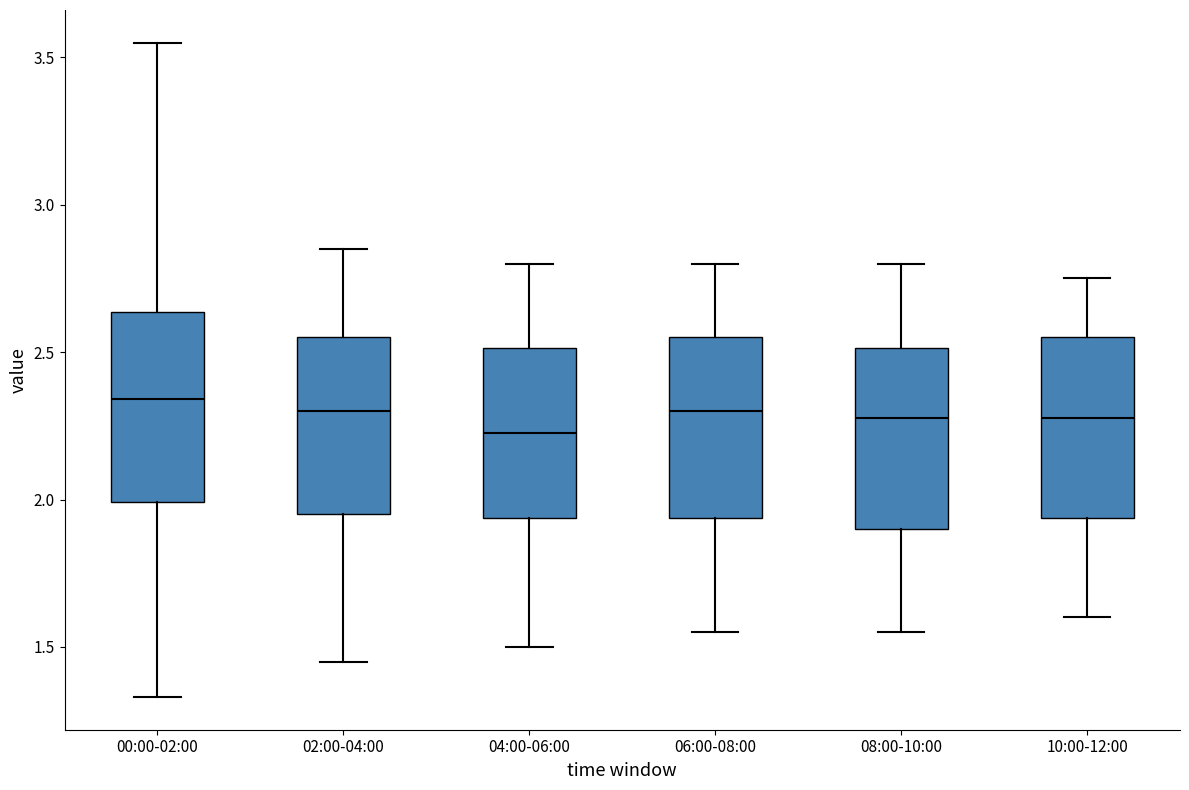

Where is the upper edge of the box for 08:00-10:00 on the y-axis? The values are not printed on the chart, so give them approximately, as read against the axis.

2.50